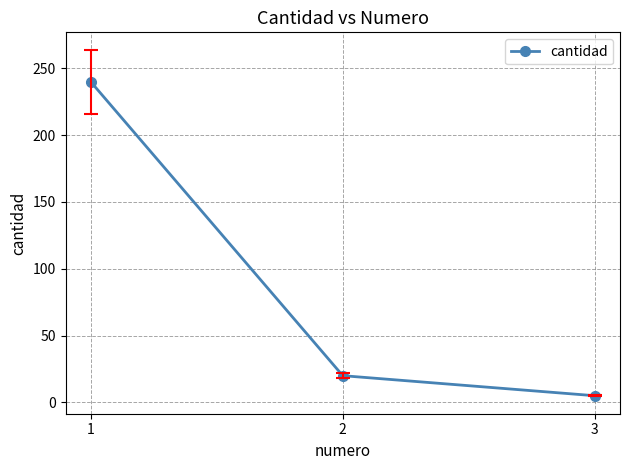

What is the value of the 1st point from the left?

240